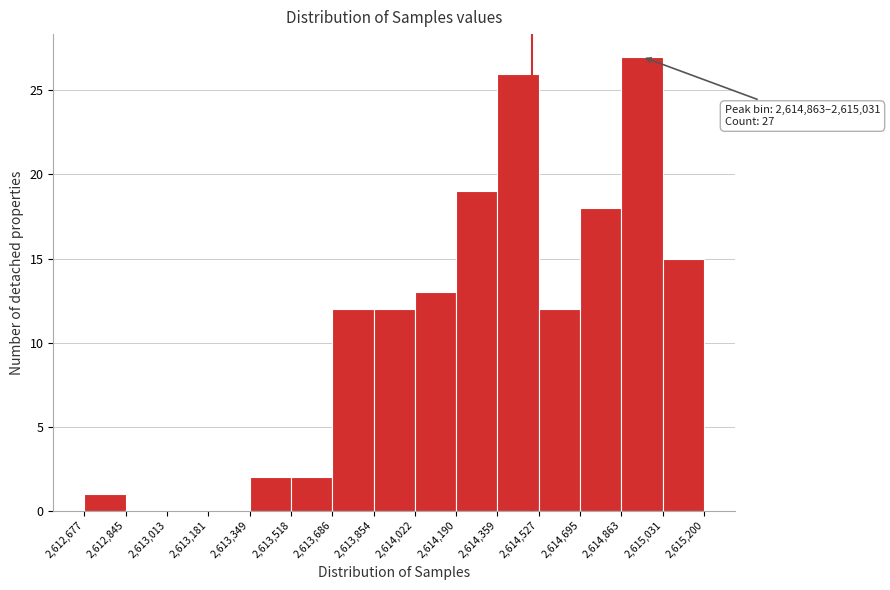

Which range on the x-axis has the tallest bar?

2,614,863 to 2,615,031